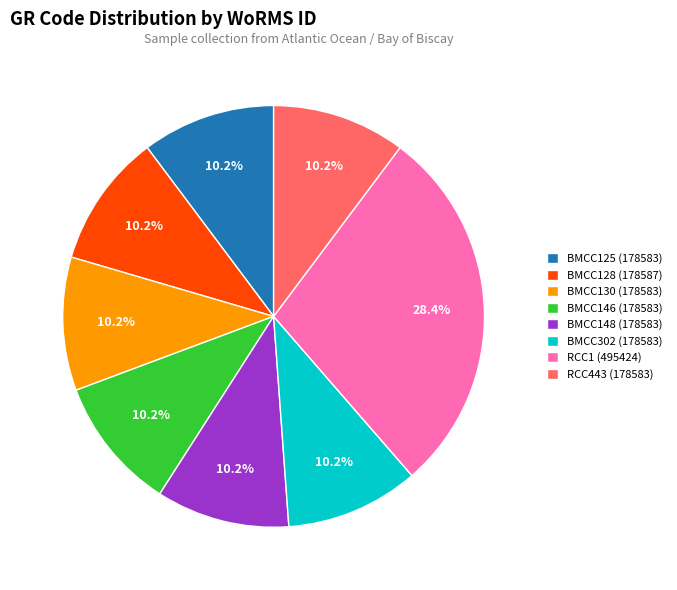

Is the sum of BMCC125 and BMCC146 greater than half?

No